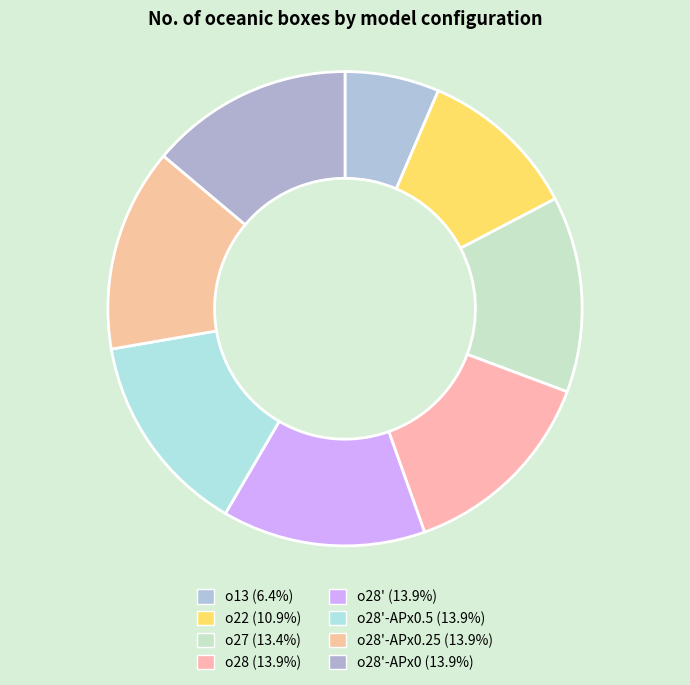

Which category has the biggest portion of the pie?

o28